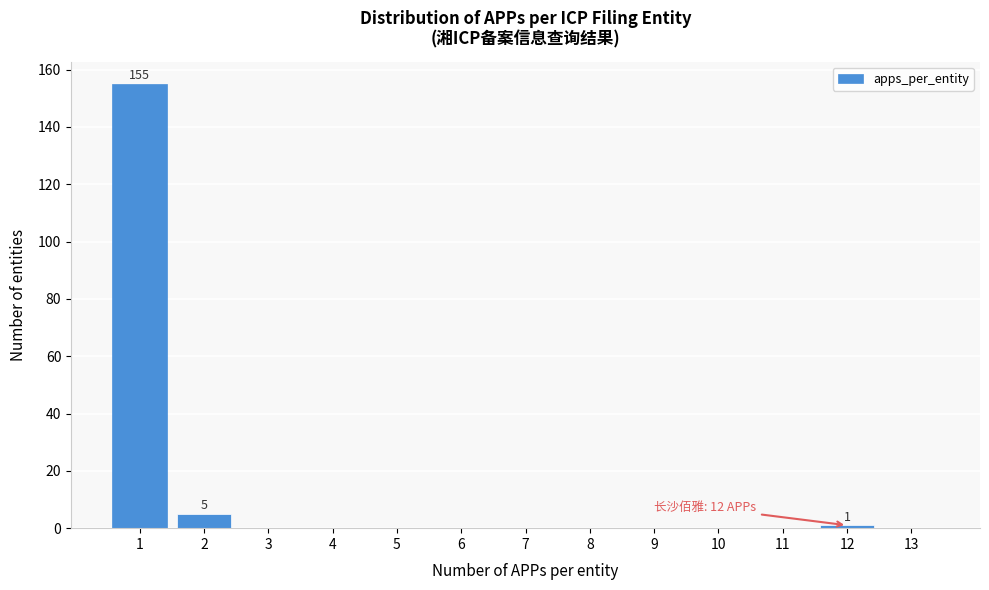

Reading left to right, transcribe all the data shown in this chart.

1=155	2=5	3=0	4=0	5=0	6=0	7=0	8=0	9=0	10=0	11=0	12=1	13=0